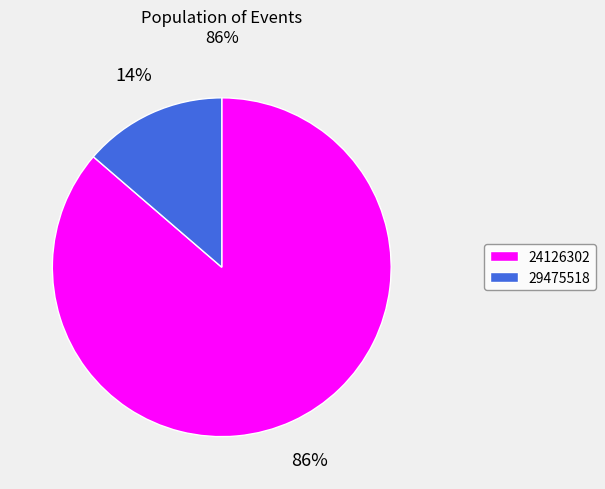

The 24126302 slice represents 86% of the pie. True or false?

True